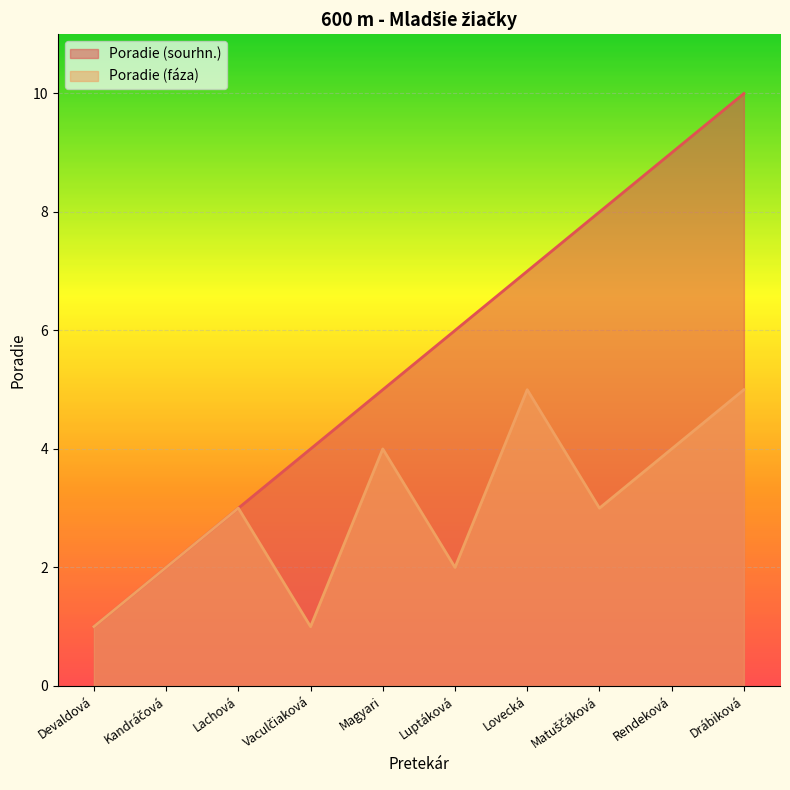

How many Poradie (sourhn.) values are between 3 and 8?

6